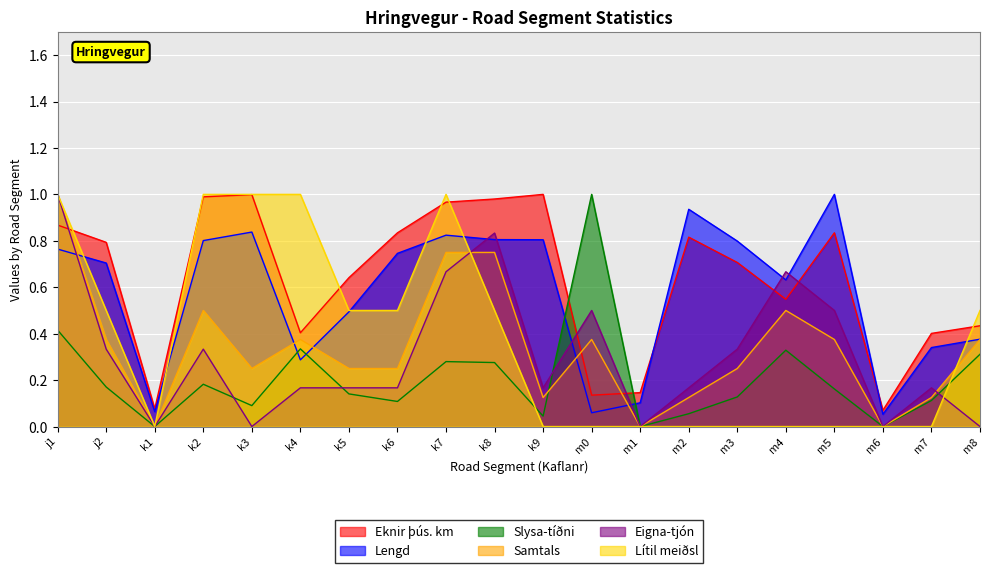

What position from the right is k8?

11